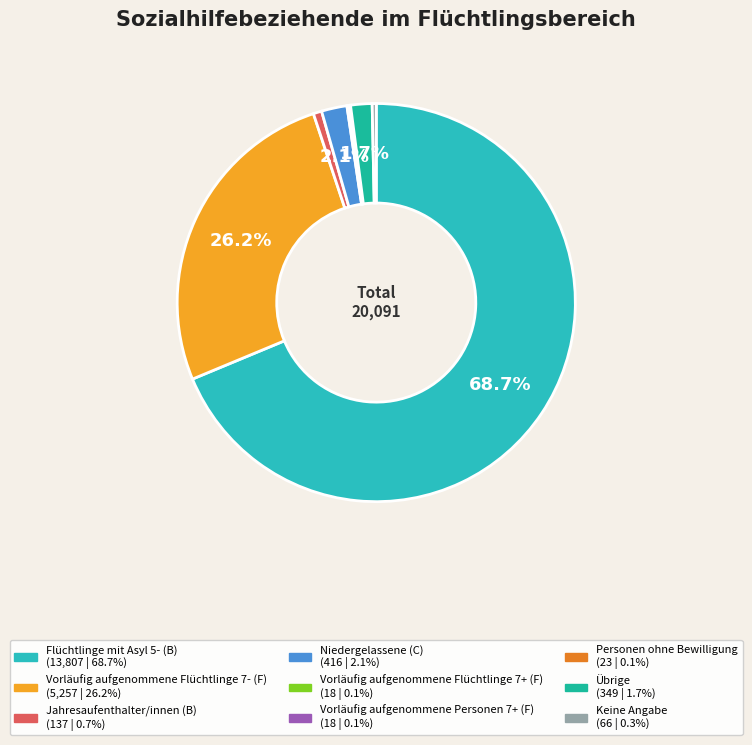

Which slice is the smallest?

Vorläufig aufgenommene Flüchtlinge 7+ (F)